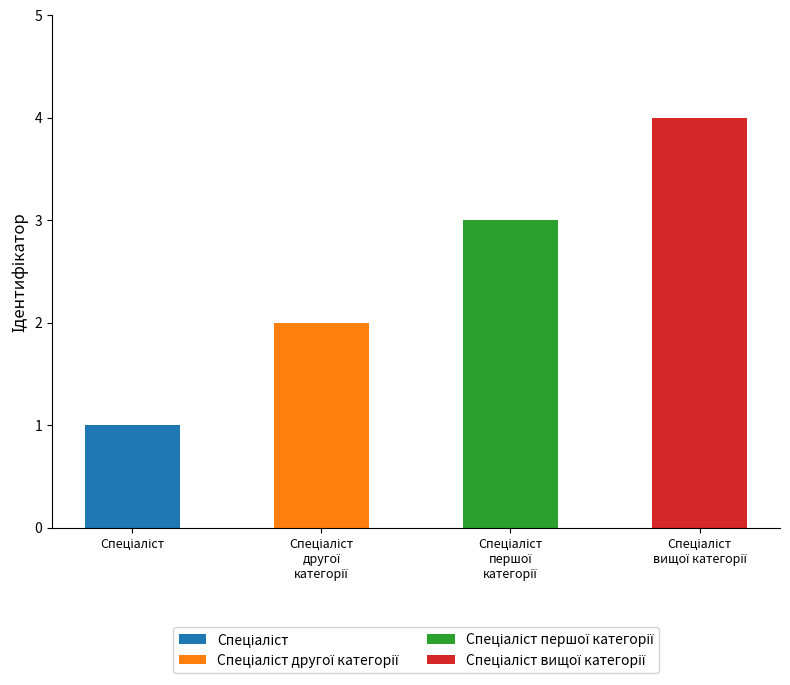

What is the greatest value displayed?

4